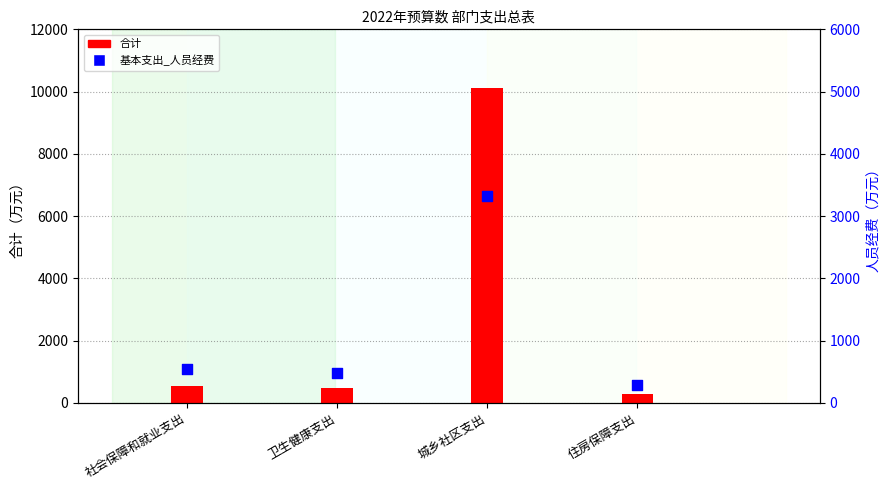

Which series reaches the minimum Y coordinate?

合计